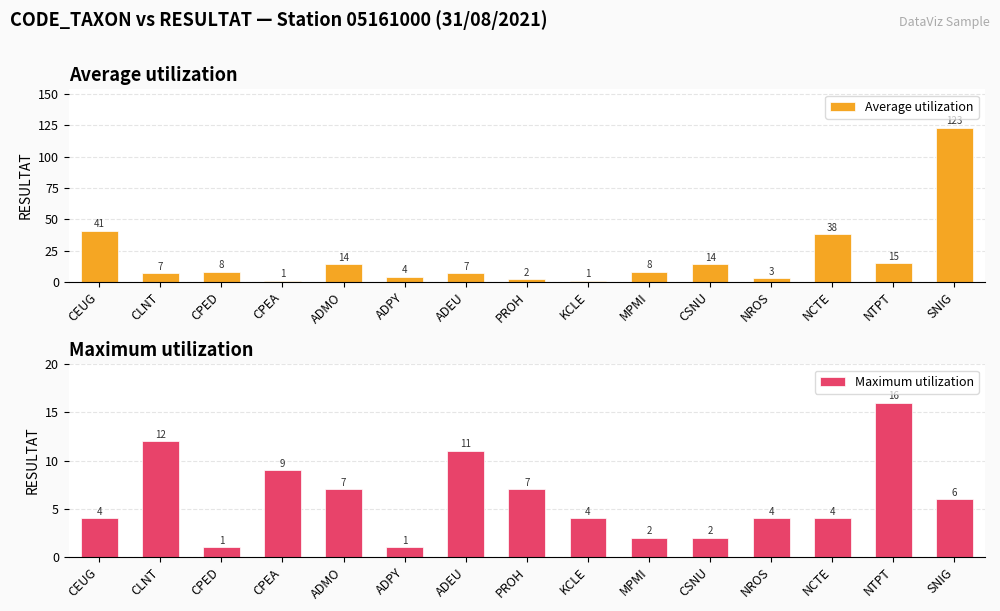

Count the number of categories in the chart.

15